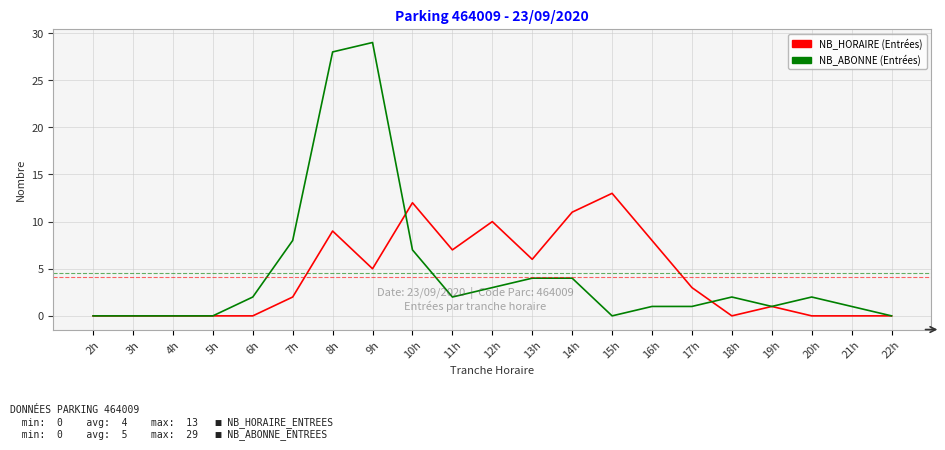

At which category is the sum across all series the highest?

8h